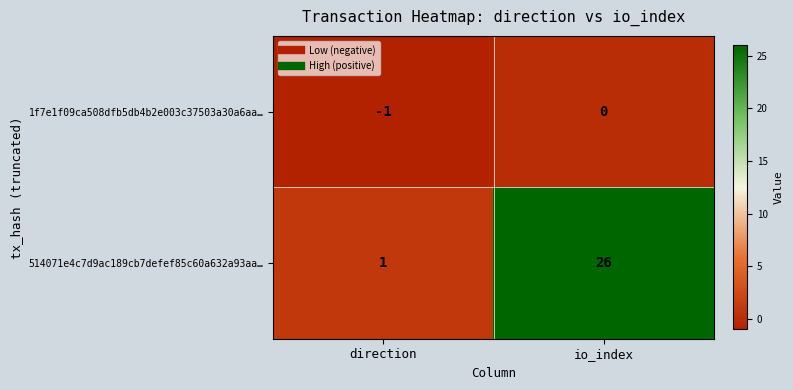

Is it true that 1f7e1f09ca508dfb5db4b2e003c37503a30a6aa… equals 0 at io_index?

True